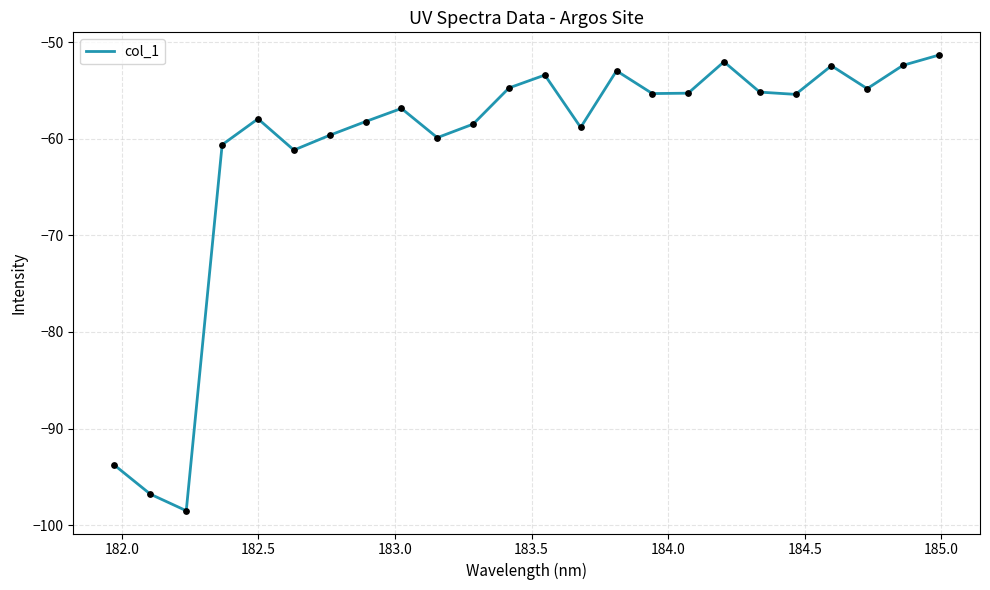

What is the difference between the maximum and minimum values?

47.2